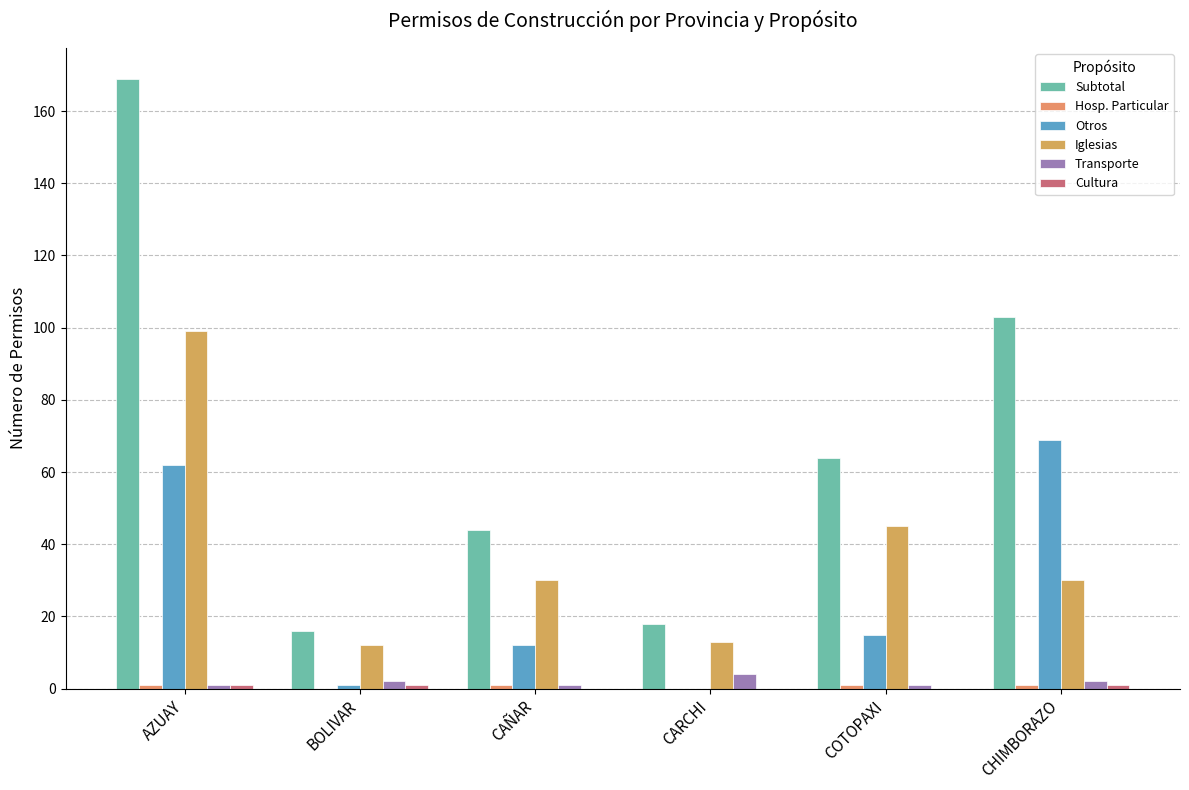

The Subtotal series shows 238 at AZUAY. True or false?

False